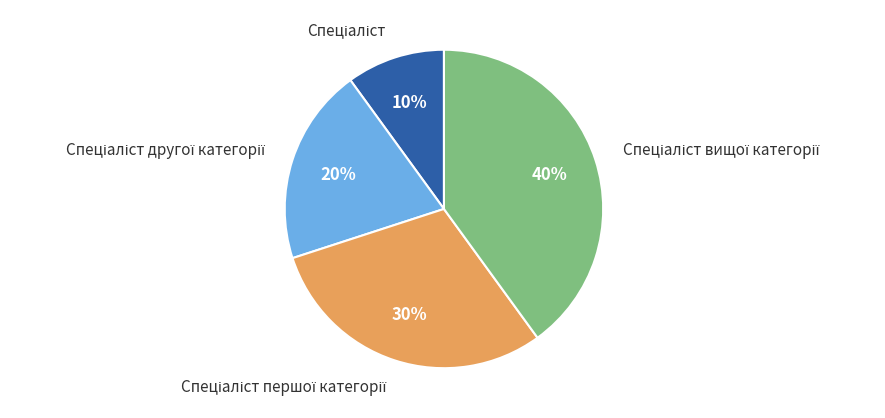

Is there a majority slice in this chart?

No